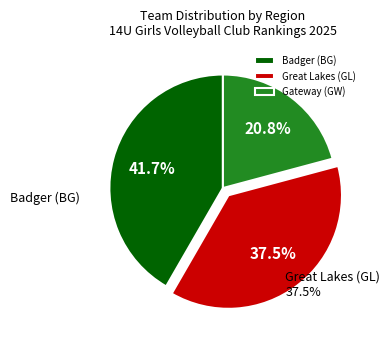

Does Great Lakes (GL) account for over 50% of the chart?

No